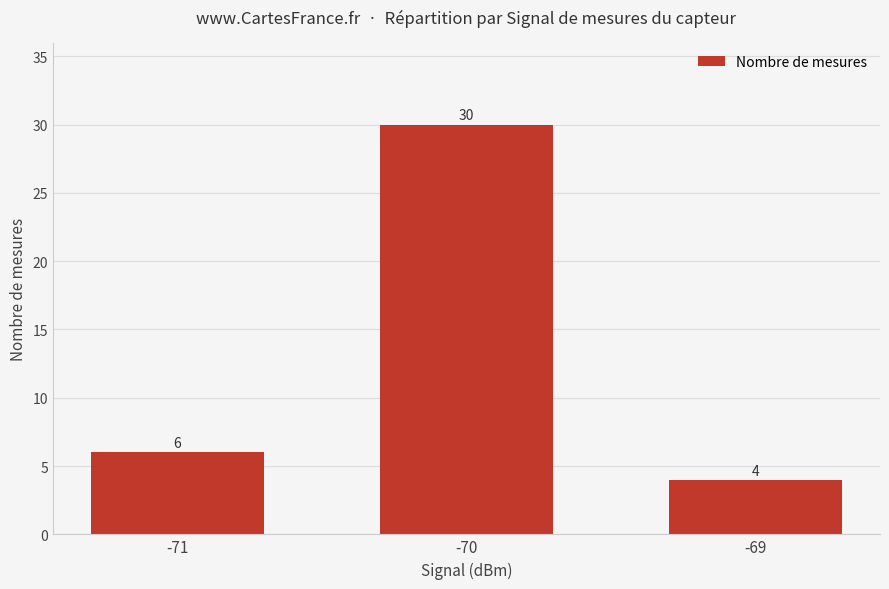

What is the difference between the values at -71 and -69?

2